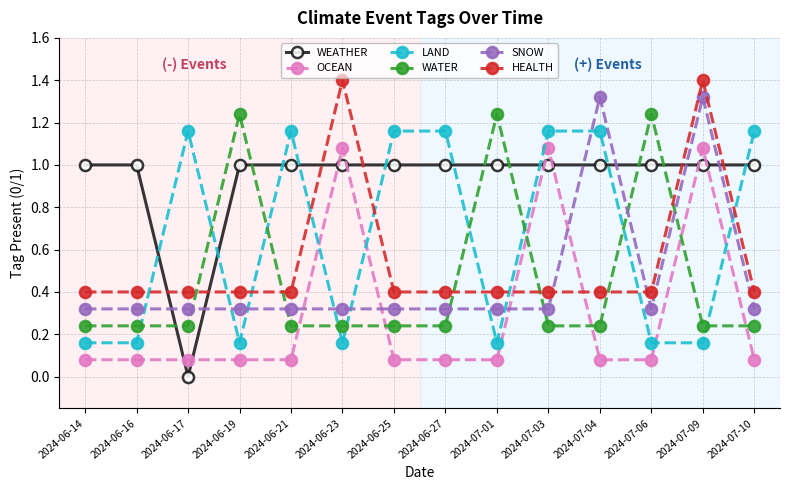

What is the average value of the LAND series?

0.7